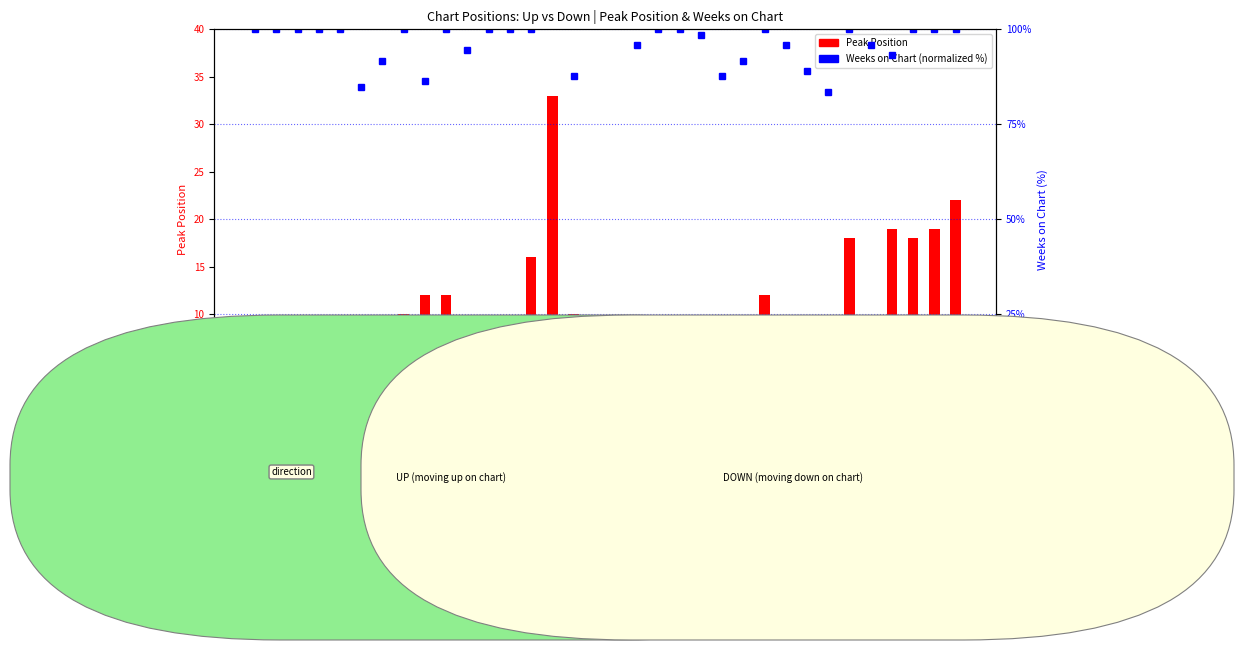

How many data points in Peak Position (up) are above 6?

7